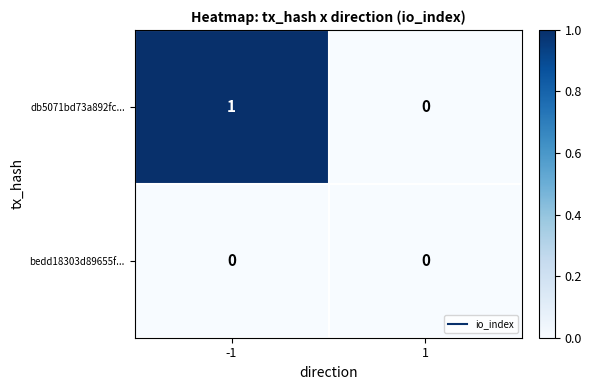

True or false: db5071bd73a892fc... has a value of 0 at 1.

True